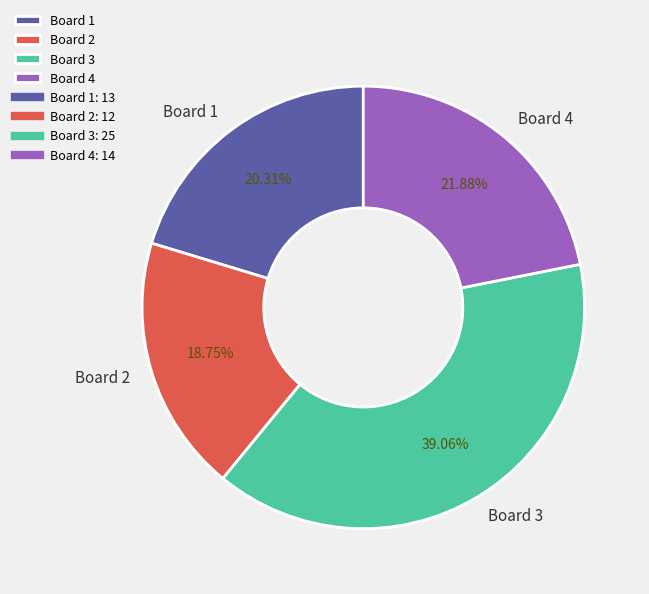

What is the smallest slice in the pie chart?

Board 2